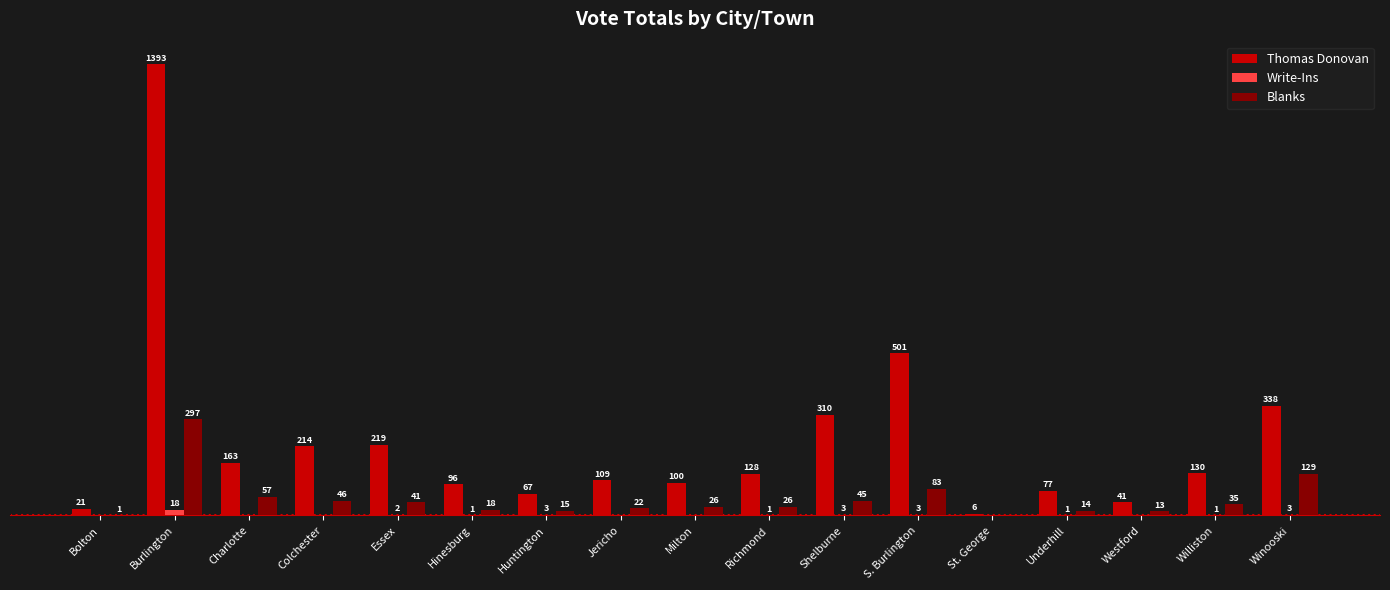

Which series has the widest spread of values?

Thomas Donovan